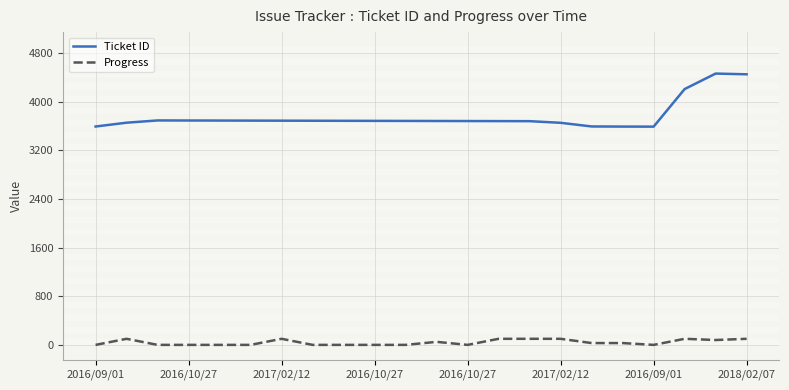

True or false: Ticket ID and Progress cross at least once.

False